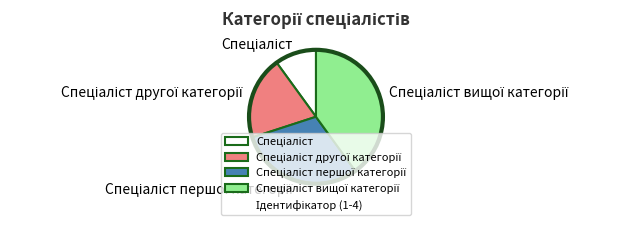

Does any single category account for the majority?

No